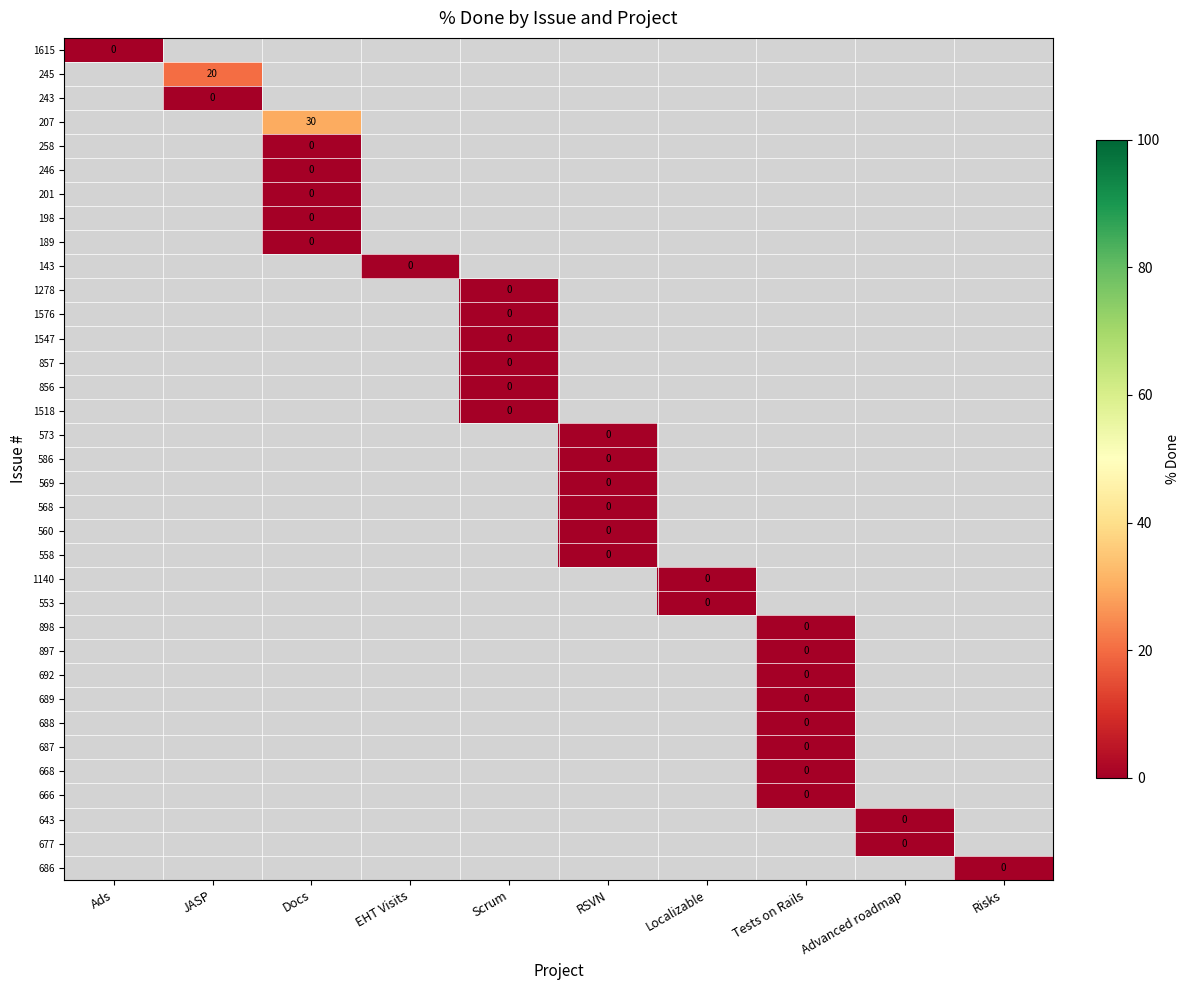

At which category is the sum across all series the highest?

Docs